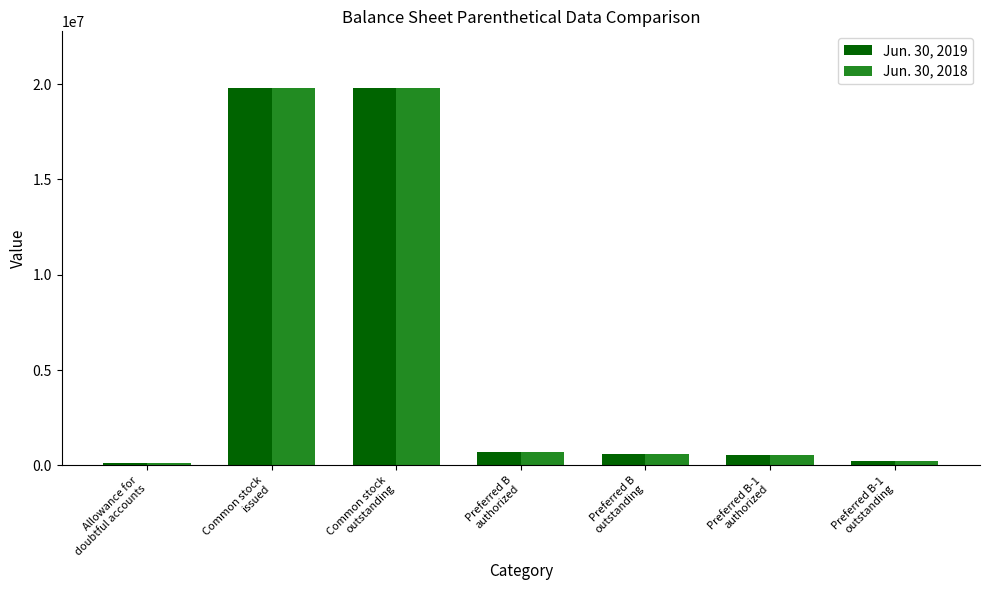

What is the label of the 7th bar from the left?

Preferred B-1
outstanding